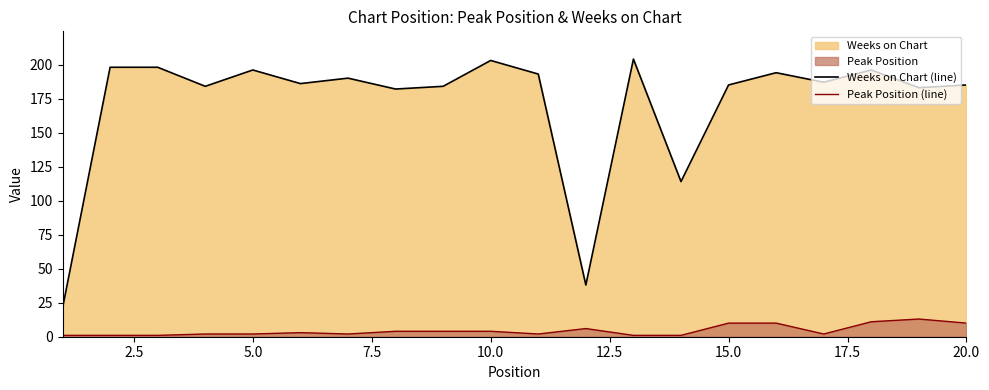

In Weeks on Chart (line), how many points are higher than both neighbors (excluding endpoints)?

6